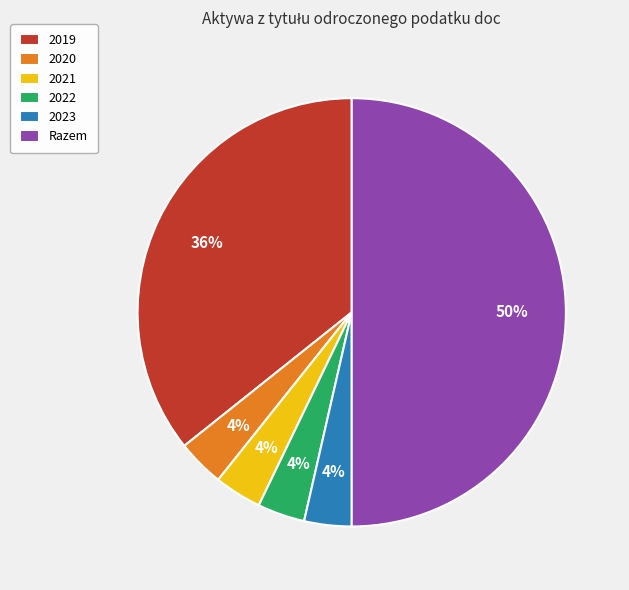

Is the sum of 2021 and 2019 greater than half?

No